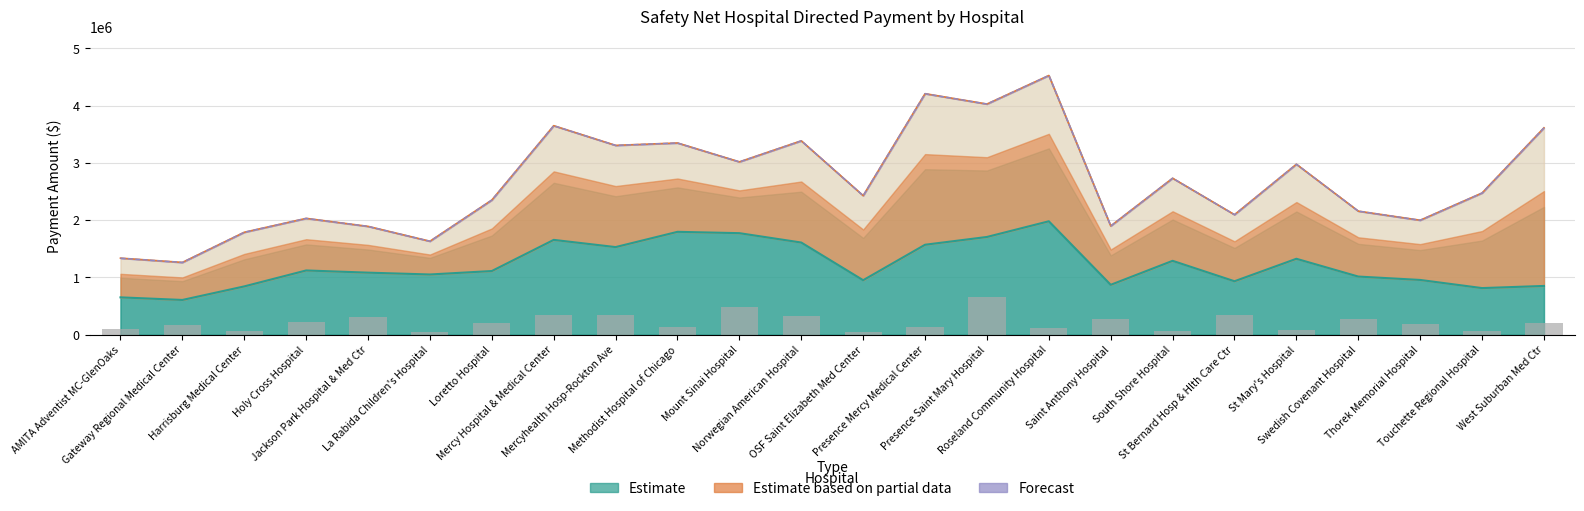

How many distinct data groups are displayed?

3